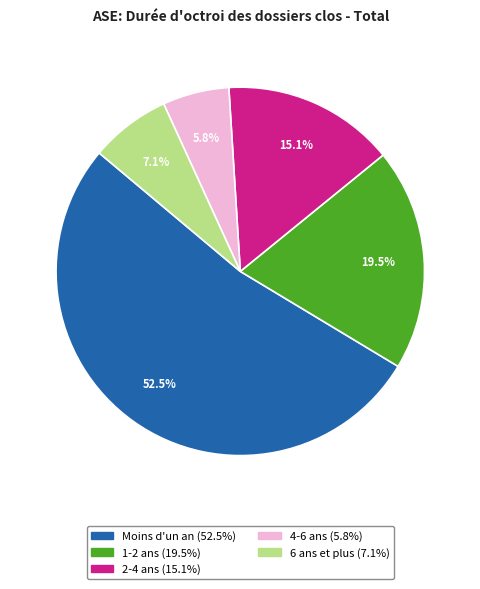

True or false: Moins d'un an accounts for 58% of the total.

False